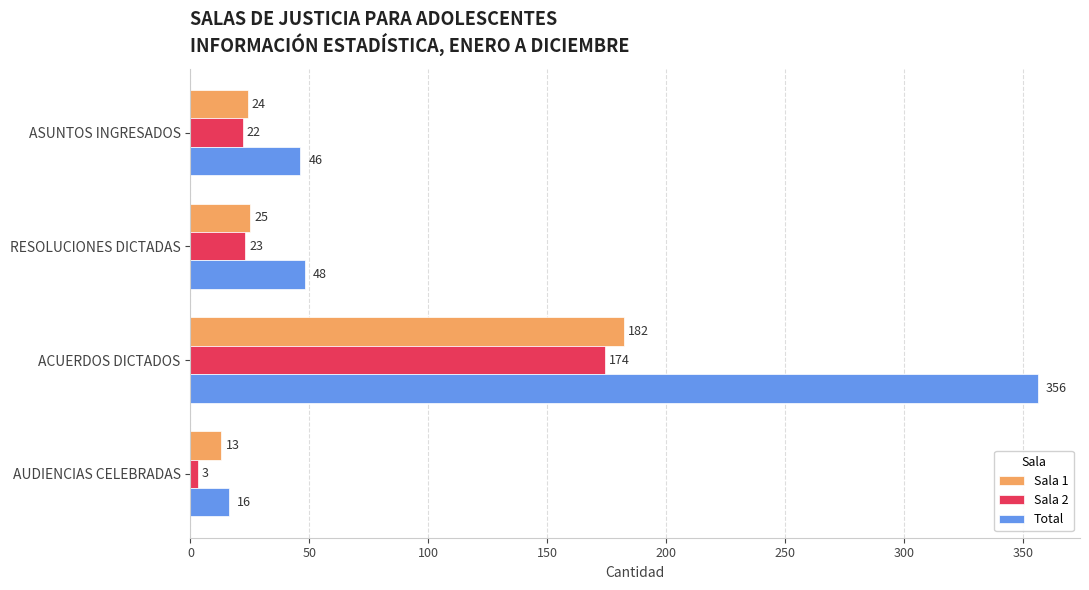

True or false: Total has a value of 16 at AUDIENCIAS CELEBRADAS.

True